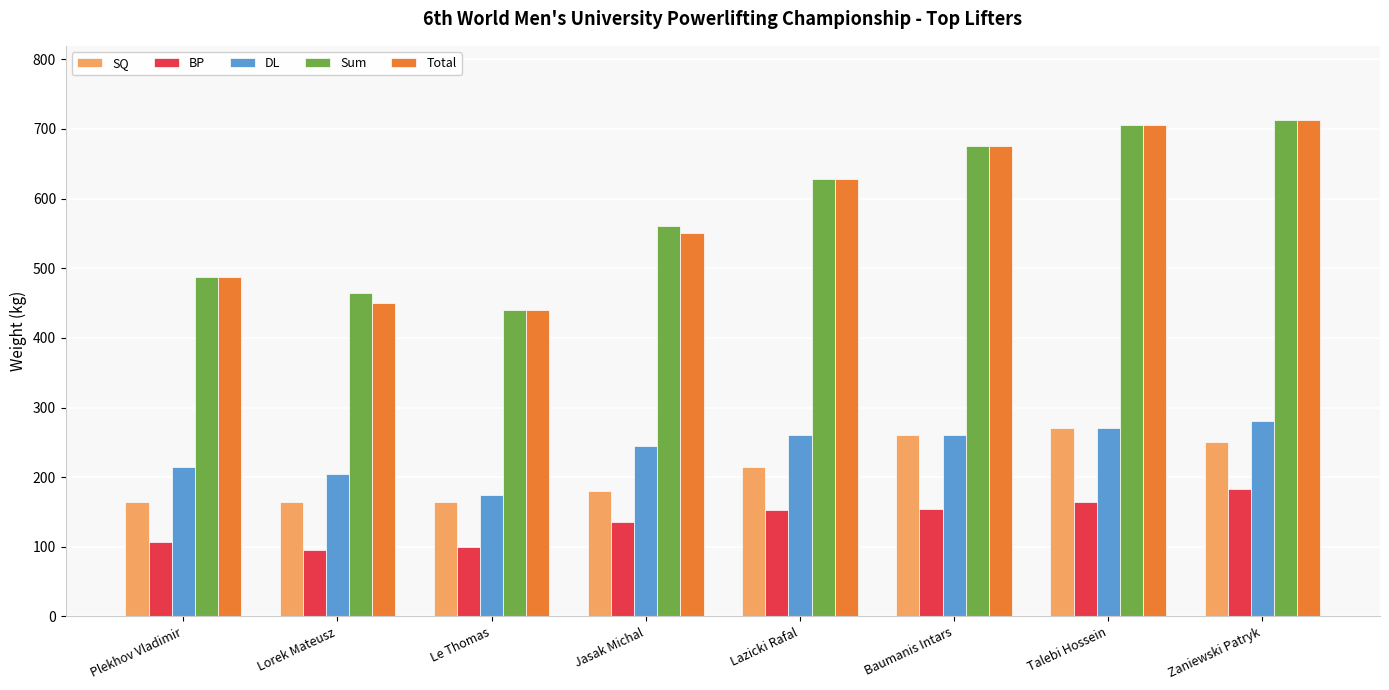

What is the difference between the highest and lowest values at Talebi Hossein?

540.0